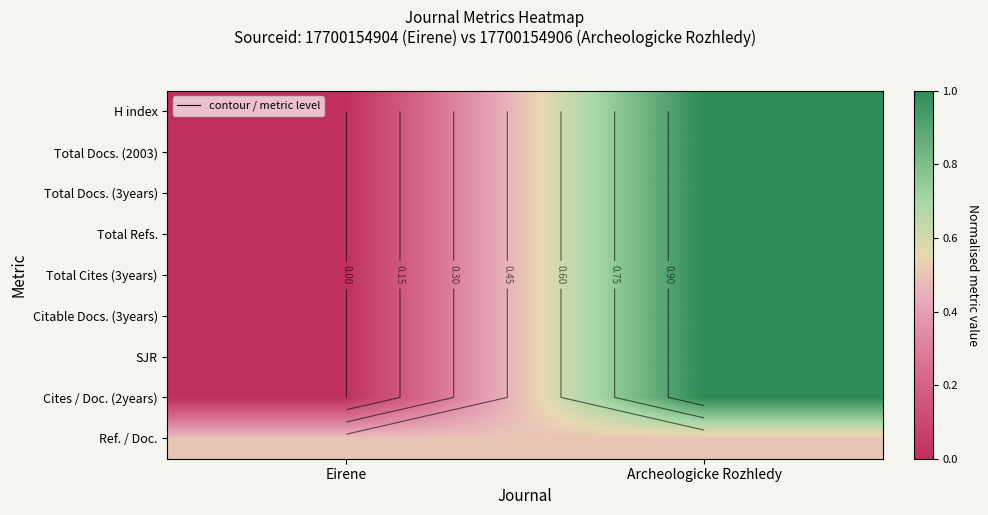

Between Eirene and Archeologicke Rozhledy, which is larger?

Archeologicke Rozhledy